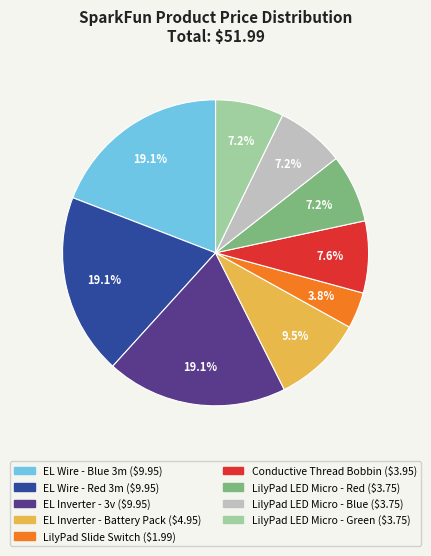

What percentage do LilyPad Slide Switch and LilyPad LED Micro - Red together represent?

11.0%